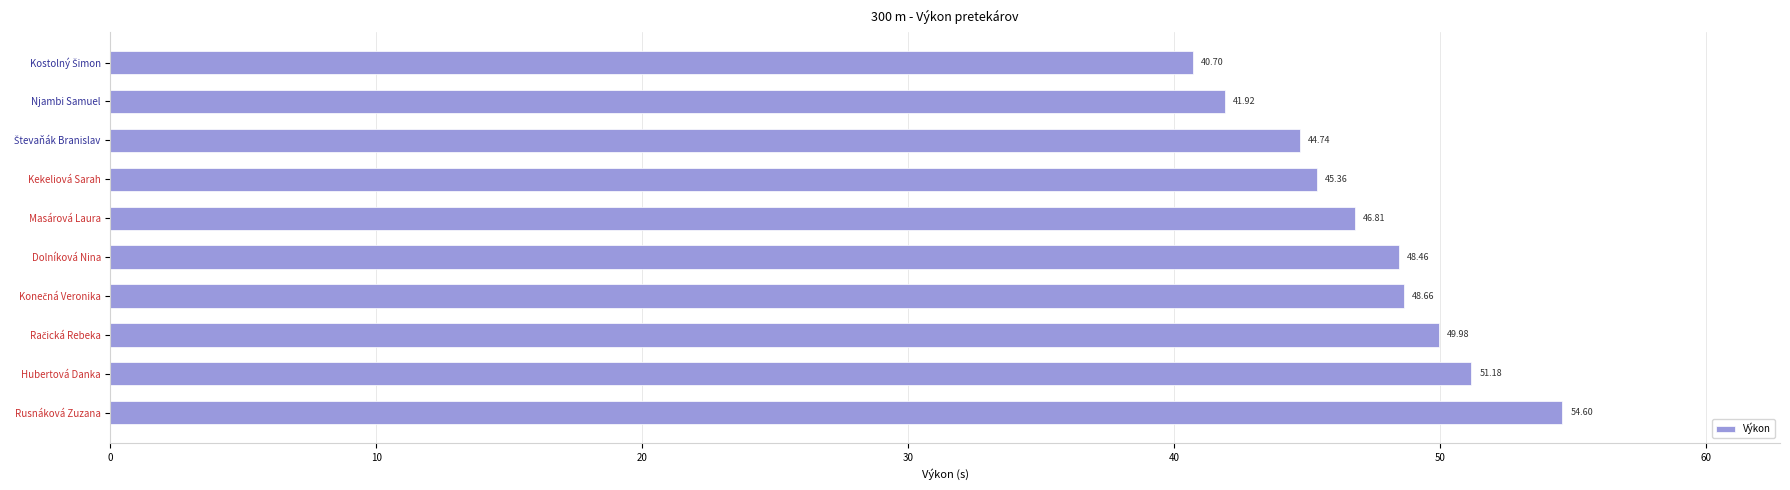

What is the label of the 10th bar from the top?

Rusnáková Zuzana